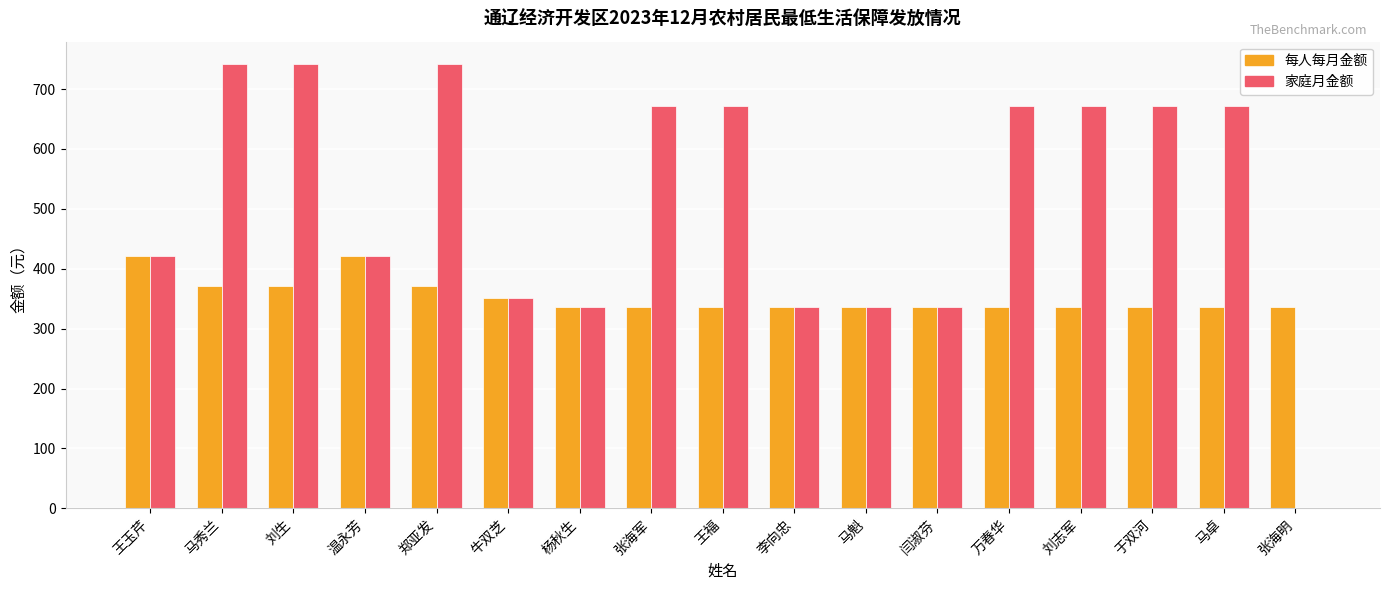

What is the approximate value of 家庭月金额 at 万春华, to the nearest 100?

700